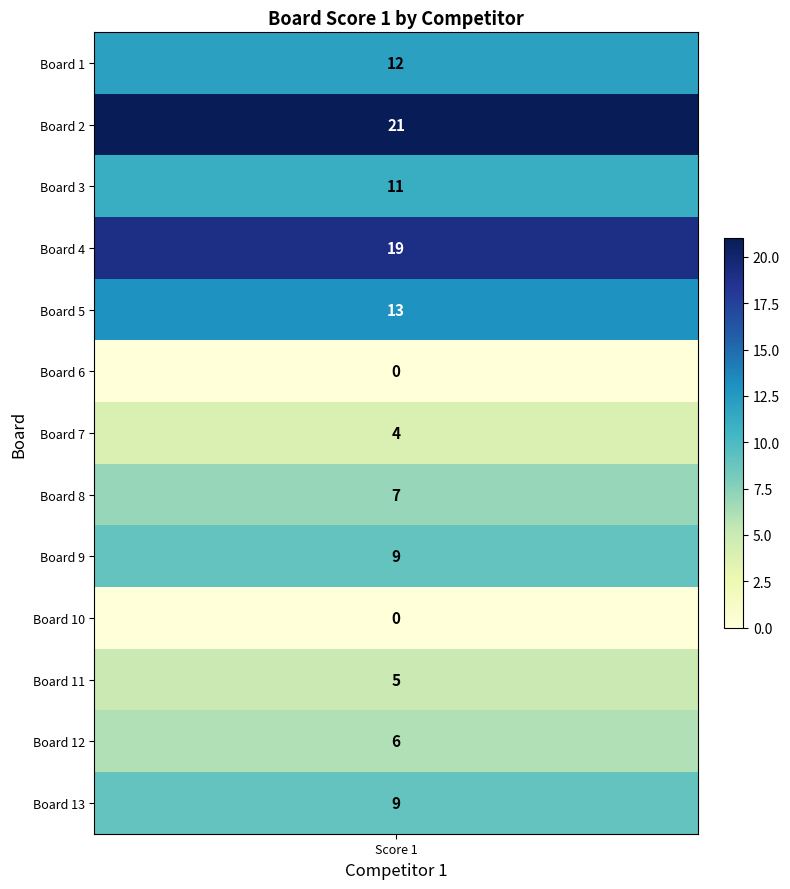

What is the difference between the maximum and minimum values?

21